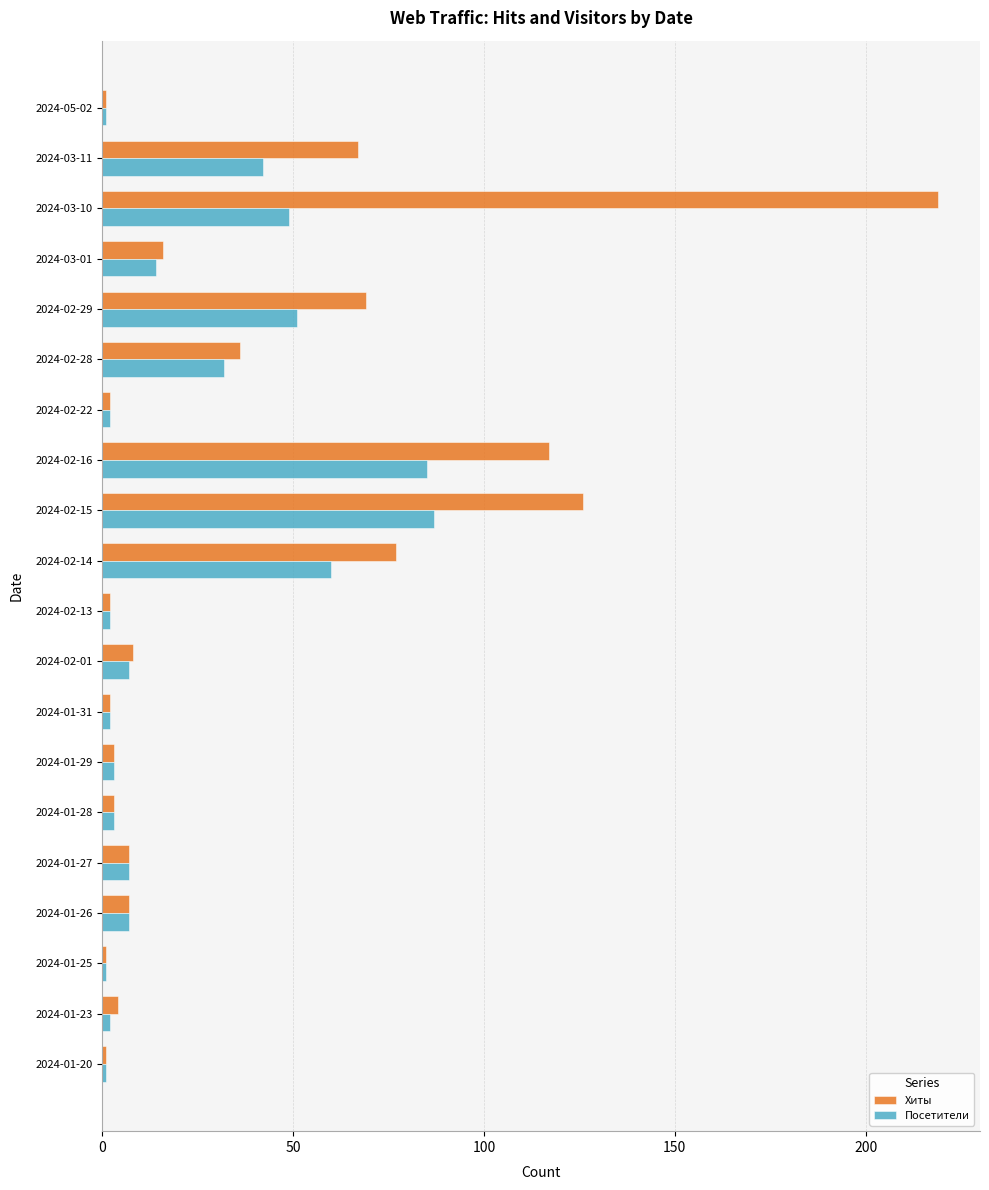

List the series in order of their peak value, highest first.

Хиты, Посетители